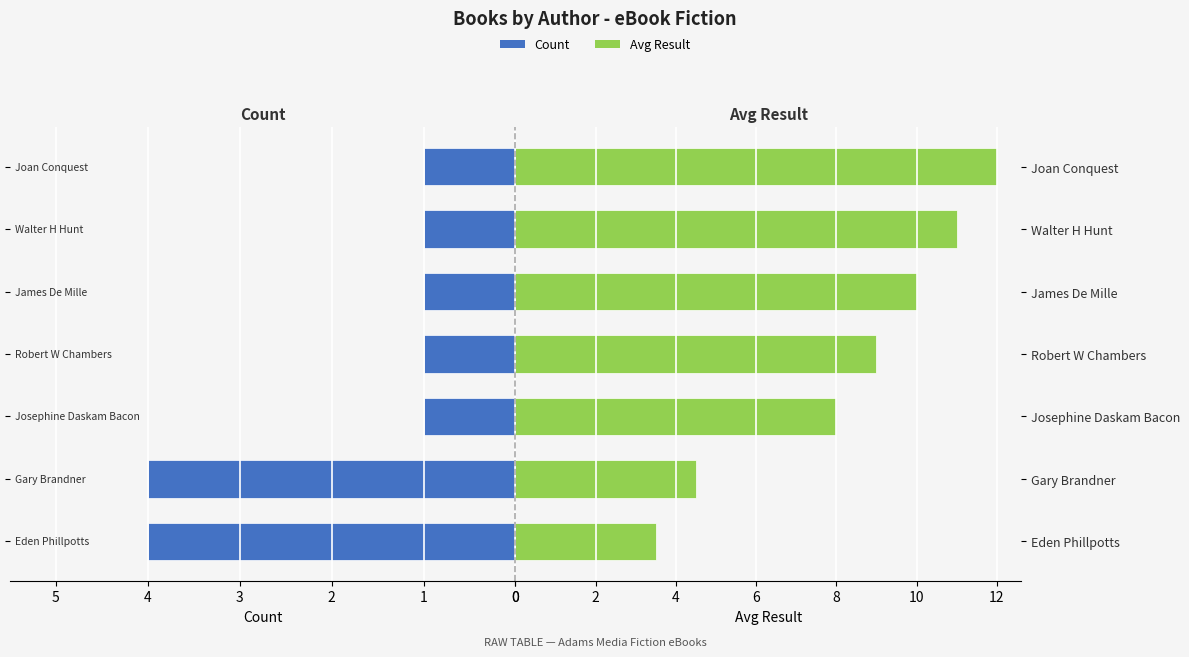

What is the value of the Count bar at the 3rd from the left?

1.0